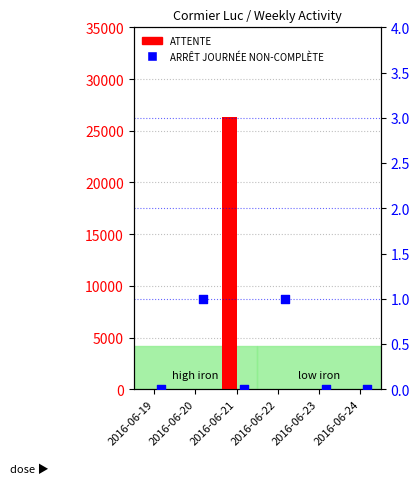

Is the value of ATTENTE at 2016-06-19 greater than the value of ARRÊT JOURNÉE NON-COMPLÈTE at 2016-06-20?

No